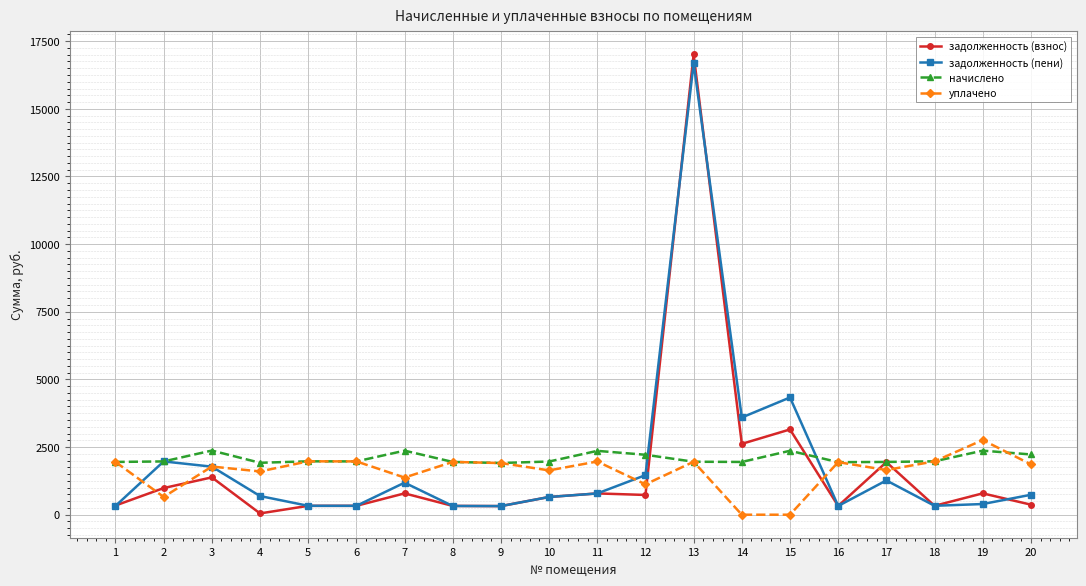

At which category is the sum across all series the highest?

13